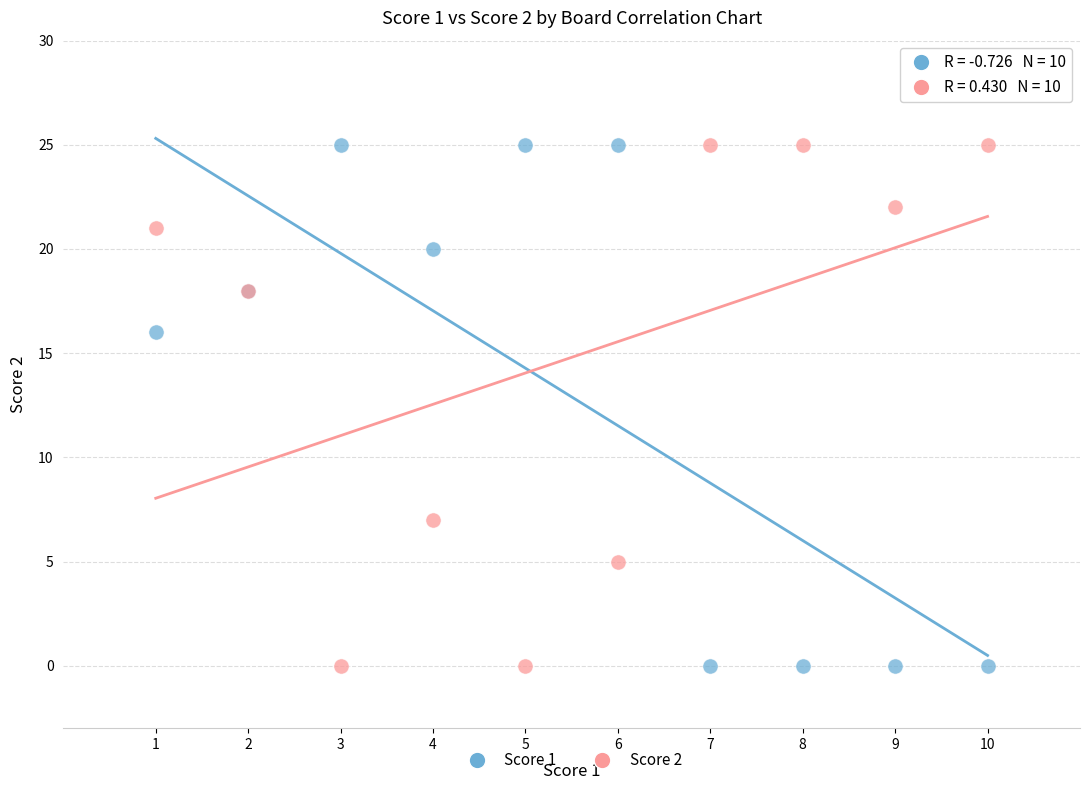

Across all series, what Y value is closest to 12?

16